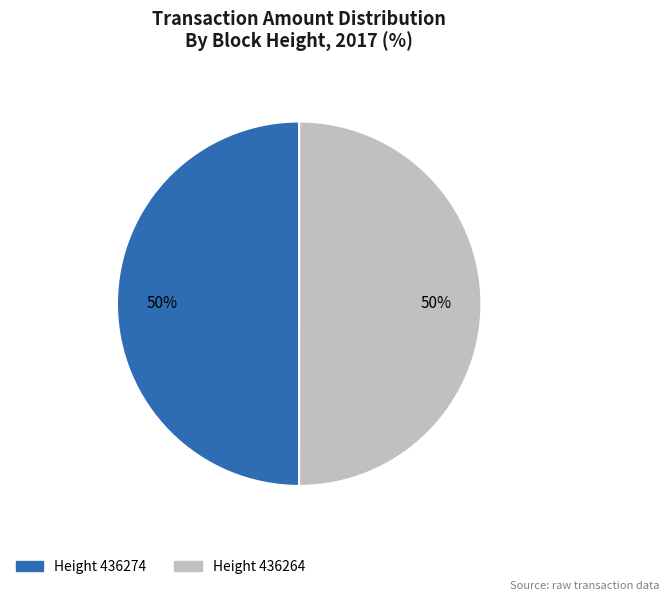

To the nearest percent, what is the average slice percentage?

50%